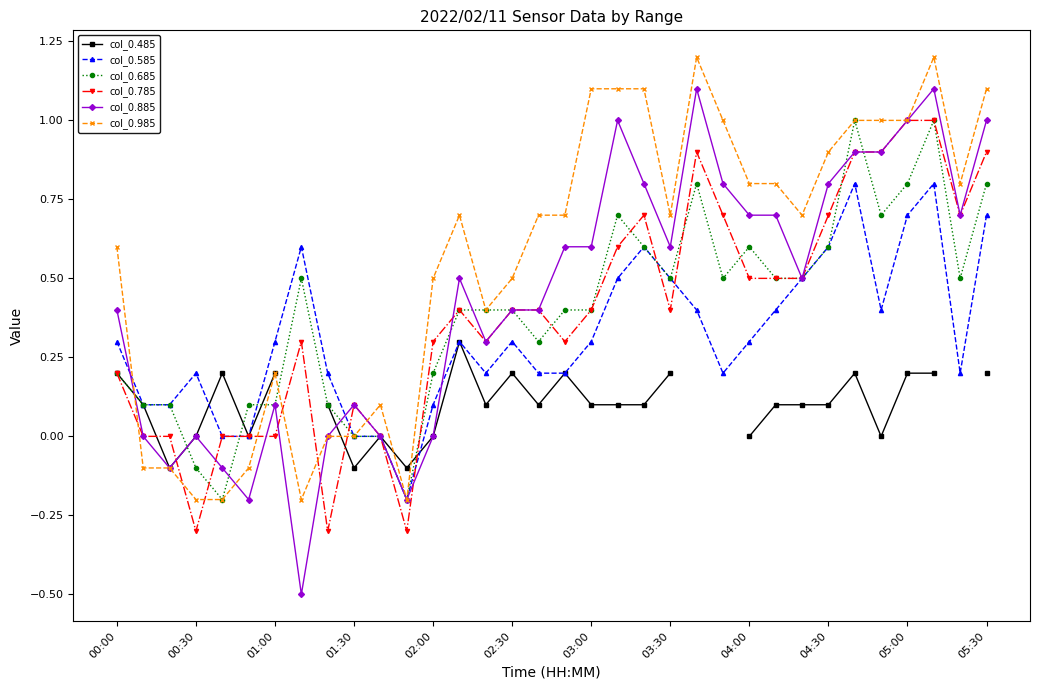

The value of col_0.985 at 26 is 1.0. True or false?

False